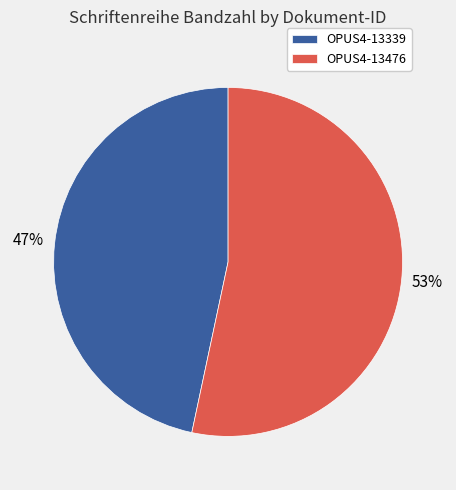

Do OPUS4-13339 and OPUS4-13476 together represent more than half of the pie?

Yes